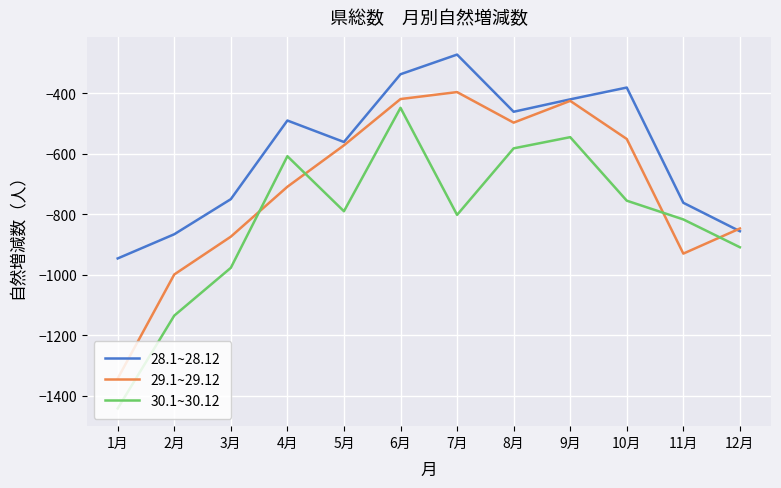

What position from the right is 5月?

8